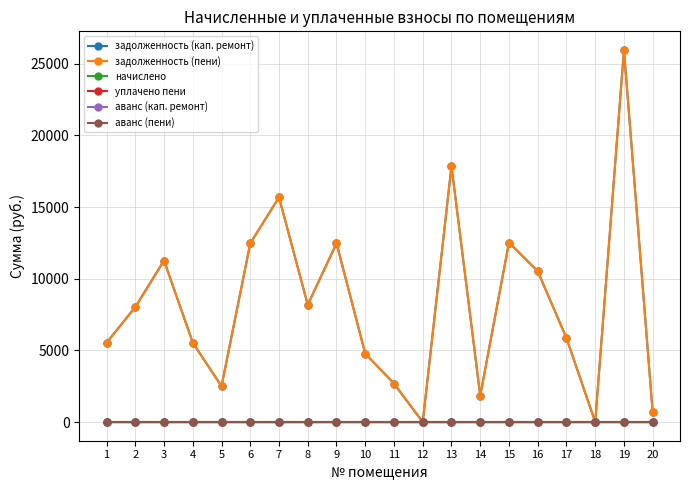

At which category does аванс (кап. ремонт) reach its first local peak?

18